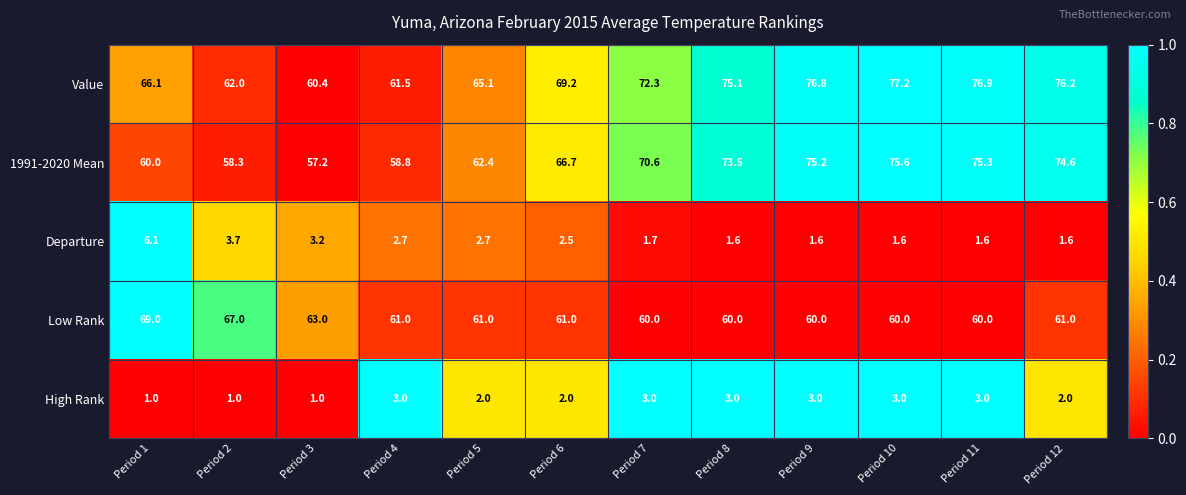

What is the sum of the 1991-2020 Mean values at Period 11 and Period 5?

137.7